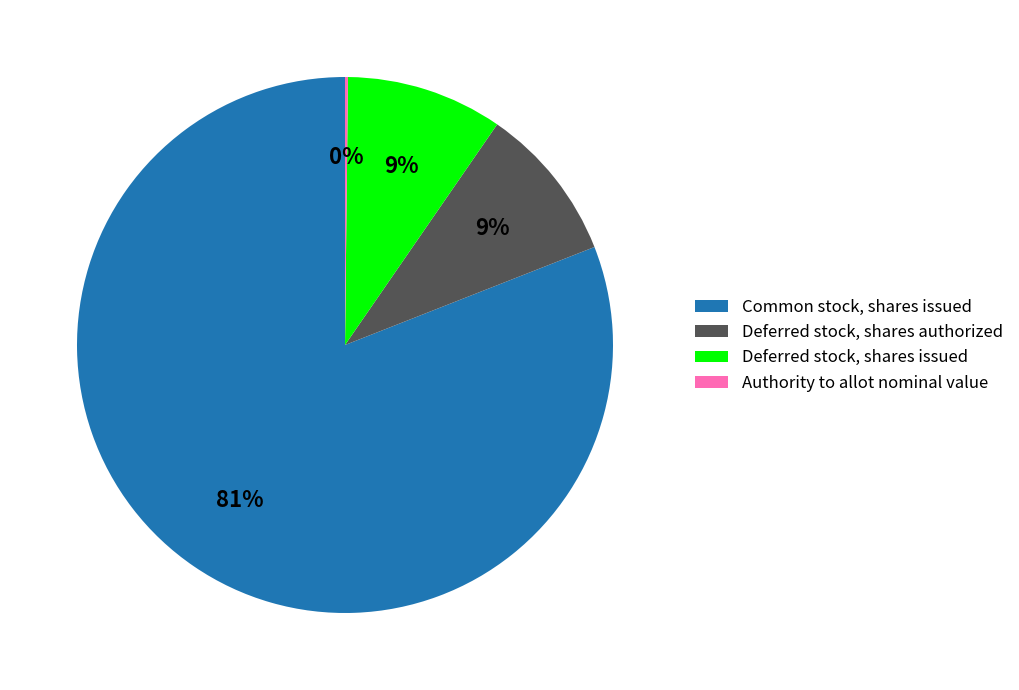

Is Common stock, shares issued the majority of the pie?

Yes